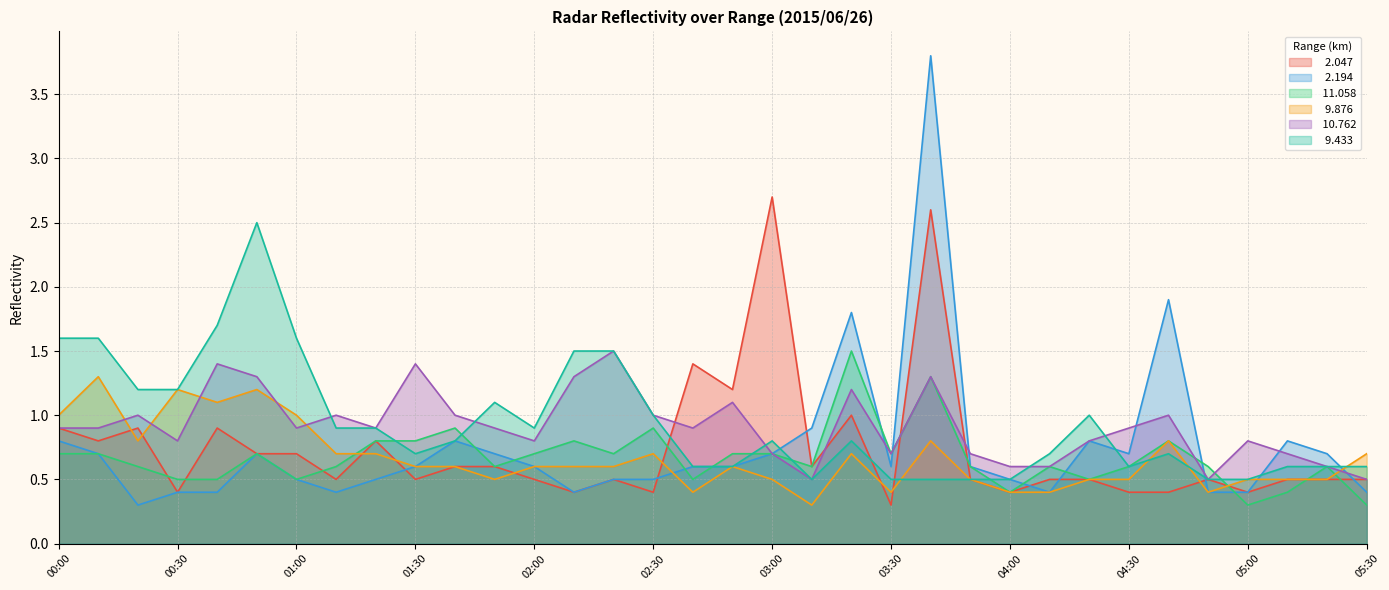

What are all the series names shown in the legend?

  2.047,   2.194,  11.058,   9.876,  10.762,   9.433